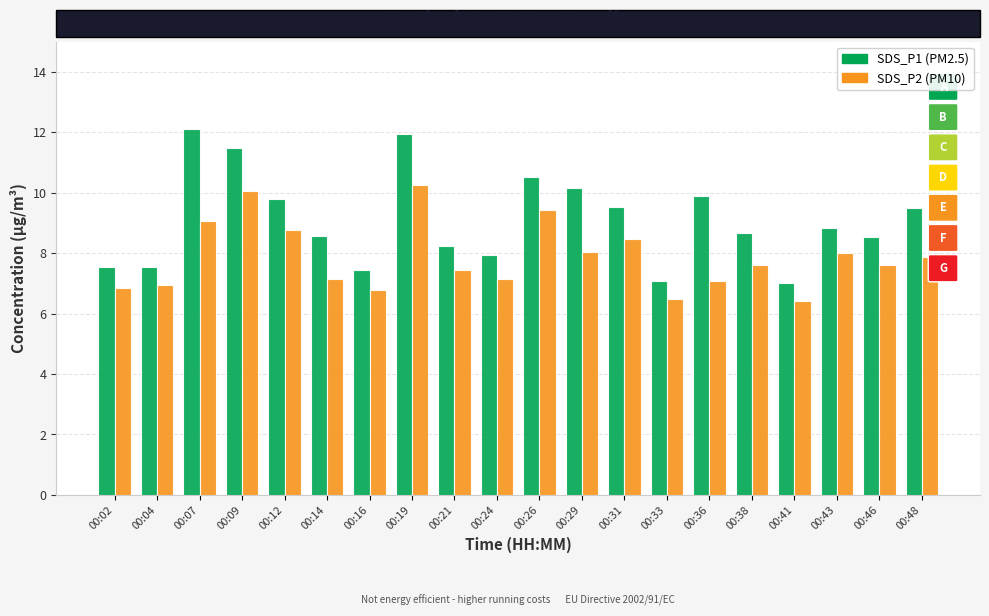

At which category is the sum across all series the highest?

00:19